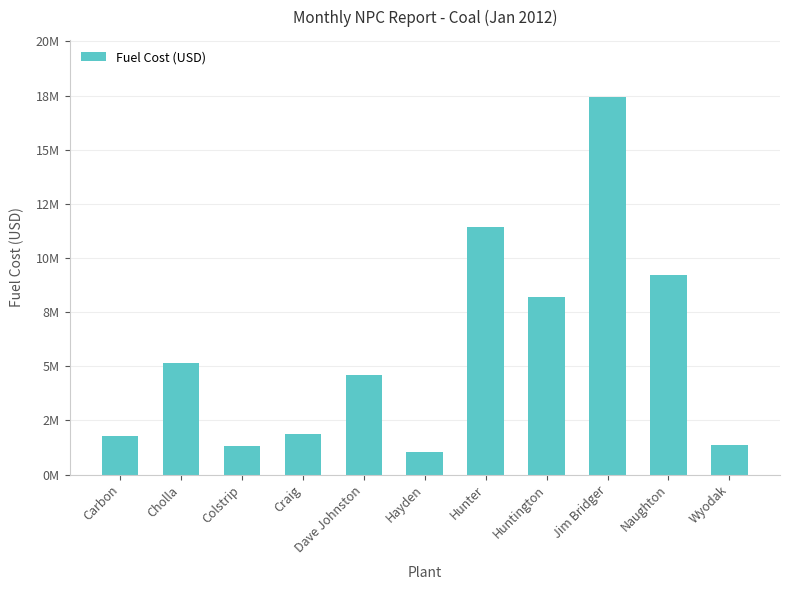

List the labels in order of value, smallest first.

Hayden, Colstrip, Wyodak, Carbon, Craig, Dave Johnston, Cholla, Huntington, Naughton, Hunter, Jim Bridger